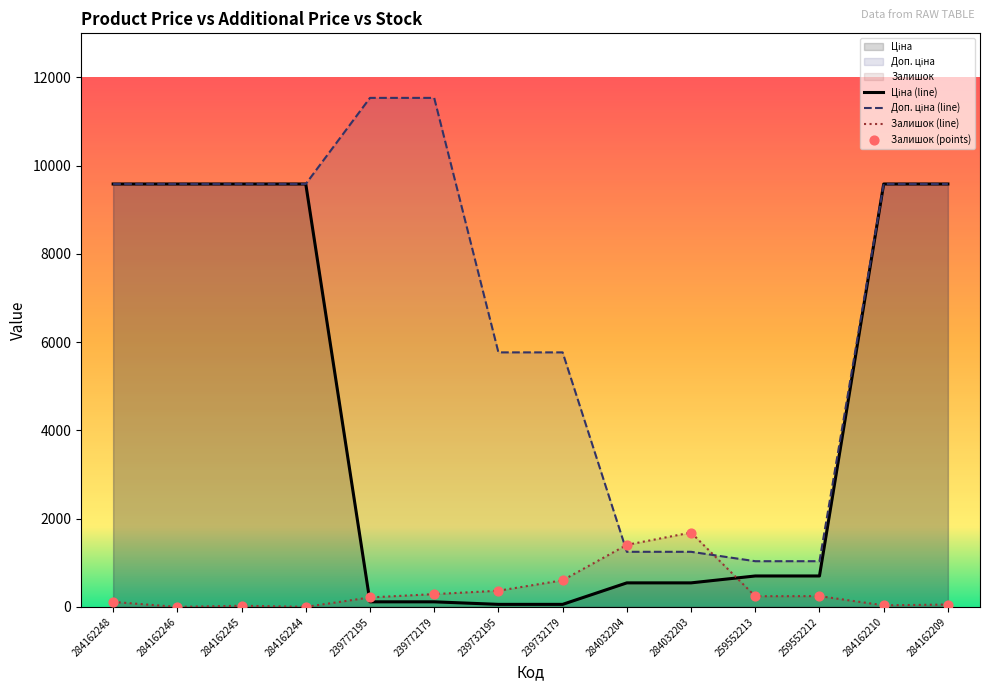

Which series reaches the minimum Y coordinate?

Залишок